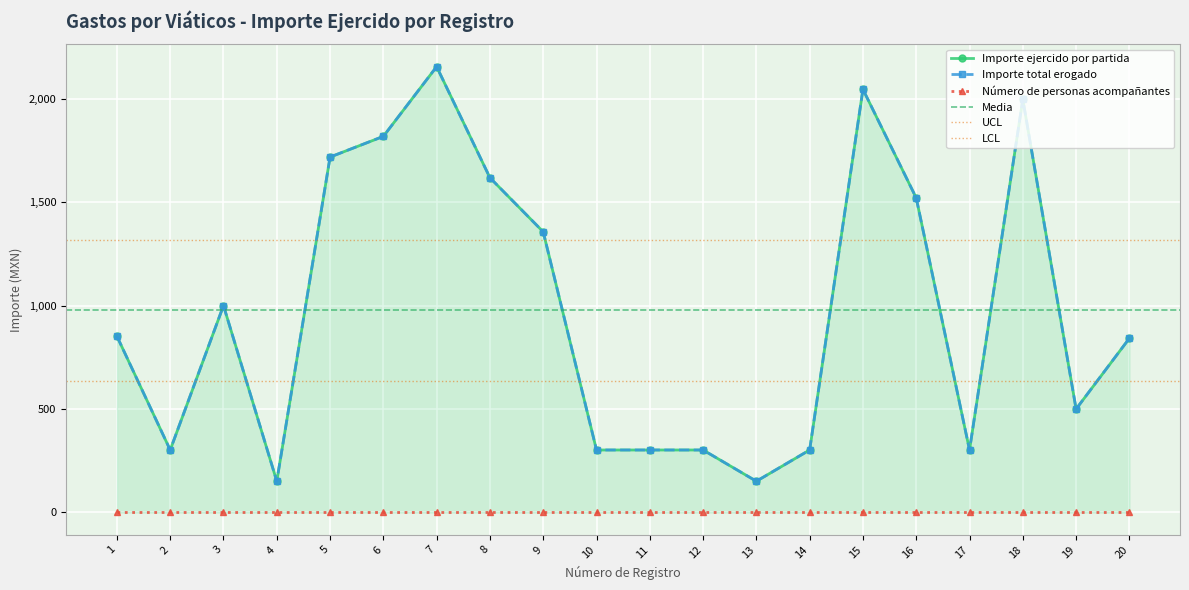

At which label does Importe ejercido por partida first exceed 851?

1